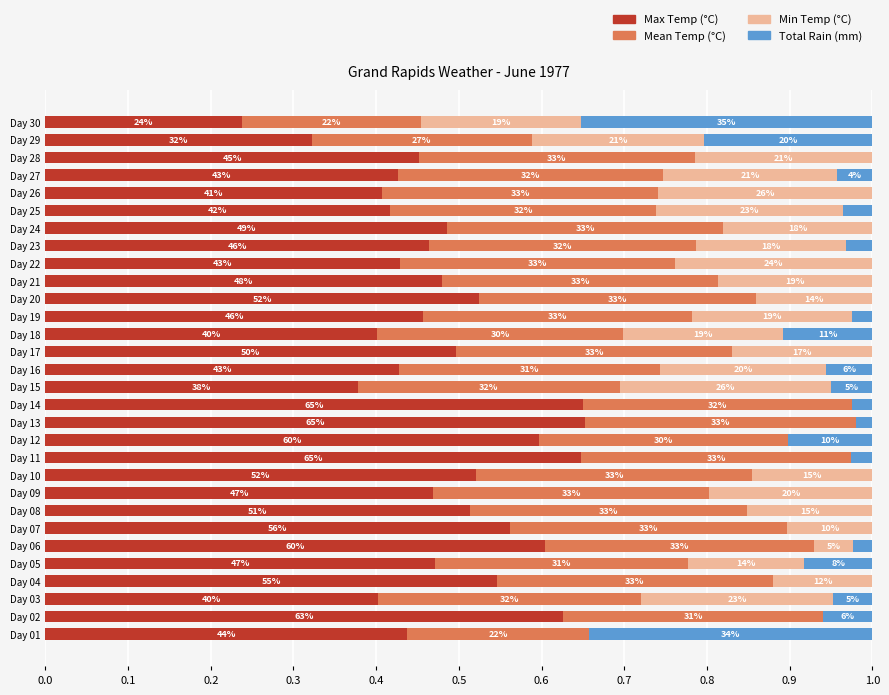

Which series has the largest total across all categories?

Max Temp (°C)